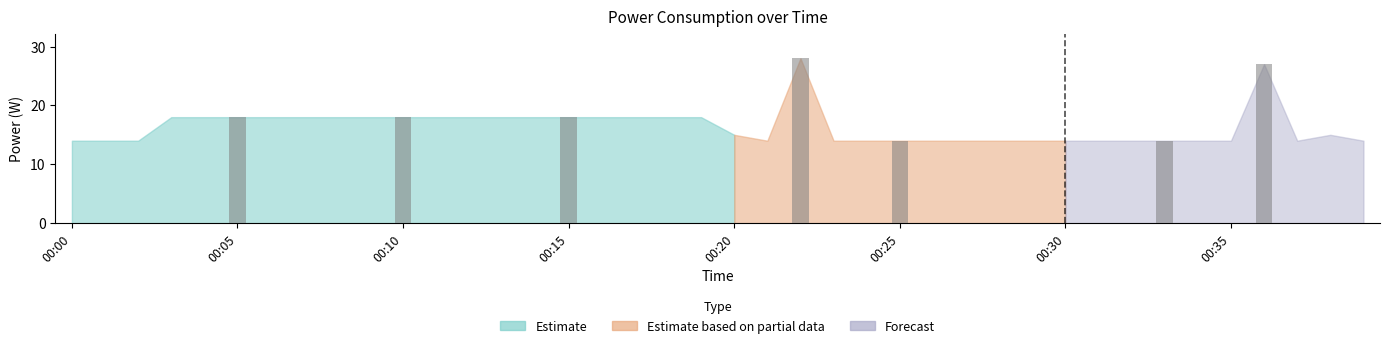

Read the value at 00:01.

14